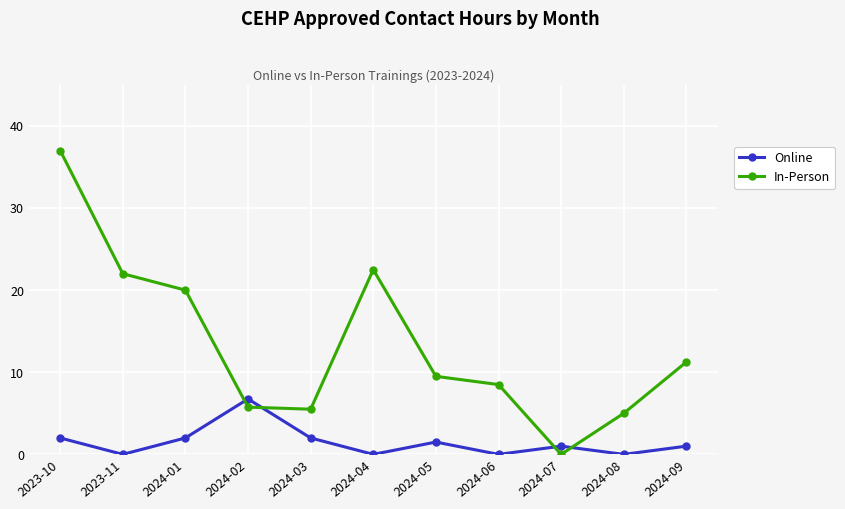

What is the label of the 2nd point from the right?

2024-08